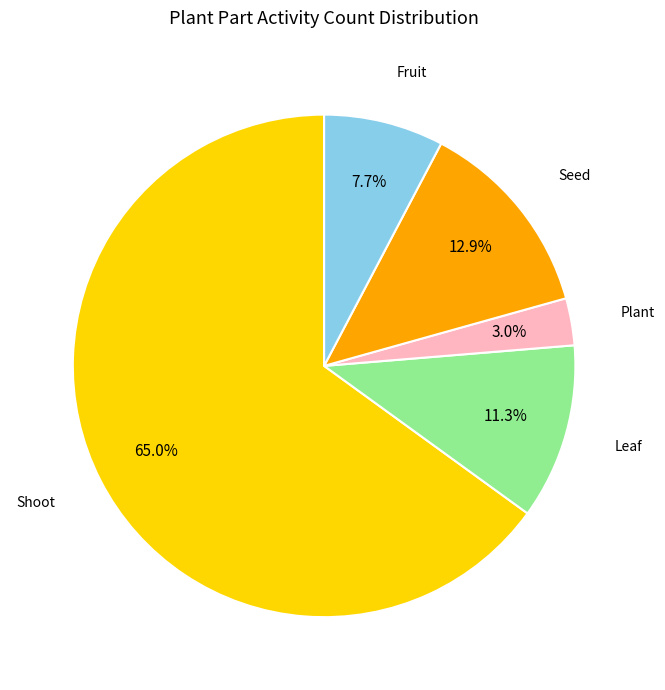

Count the number of slices in the pie.

5